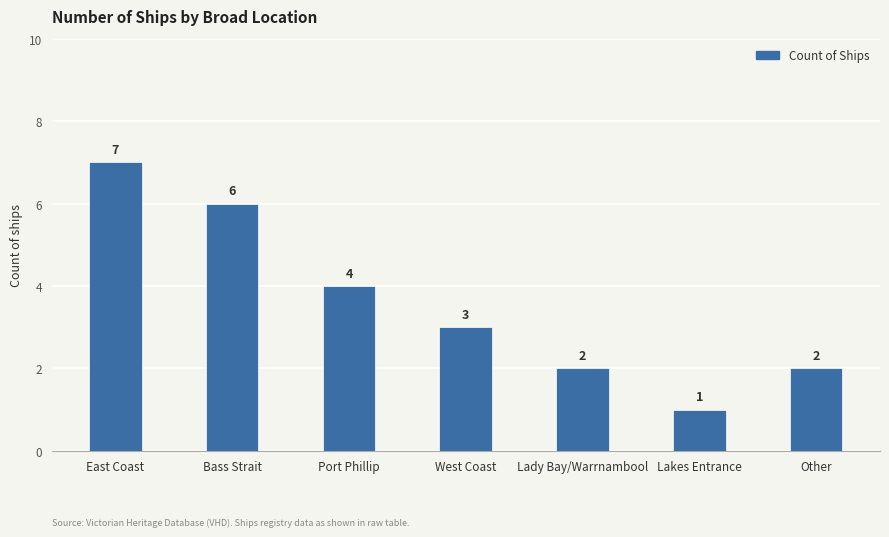

Does the chart contain stacked bars?

No